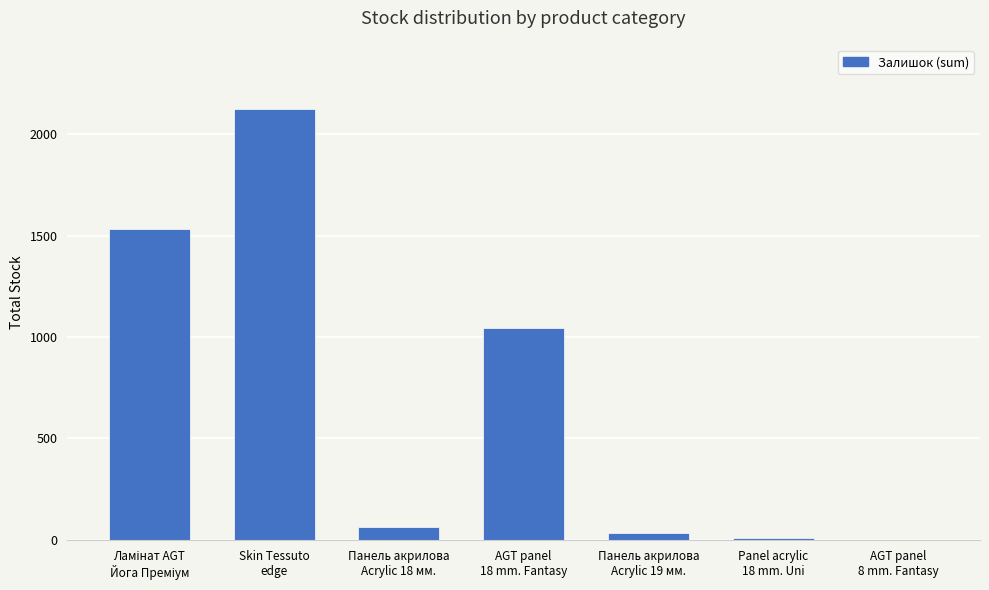

What is the sum of all values?

4809